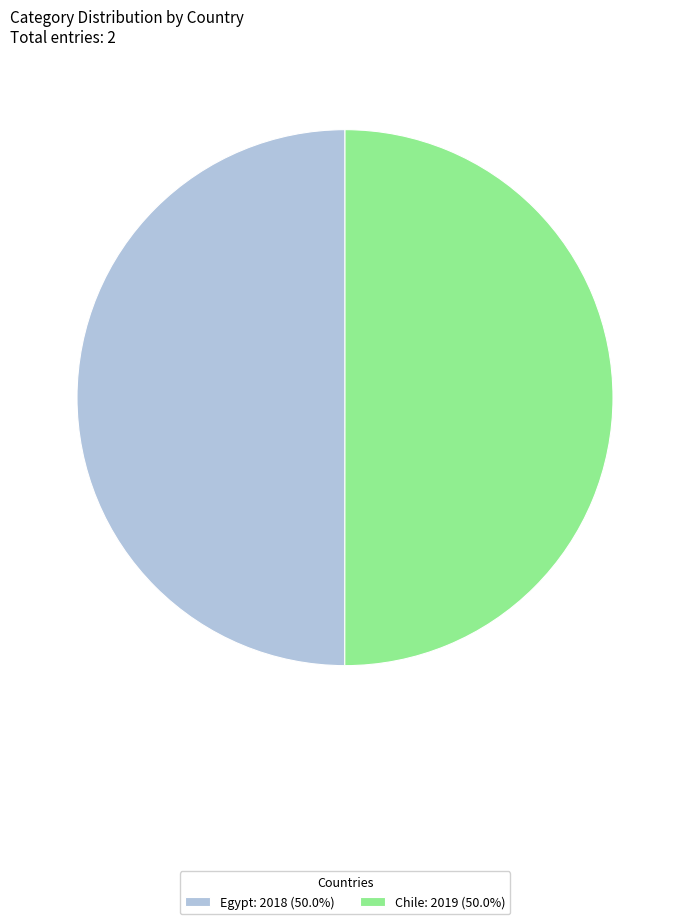

Combined, do Egypt: 2018 (50.0%) and Chile: 2019 (50.0%) account for over 50%?

Yes